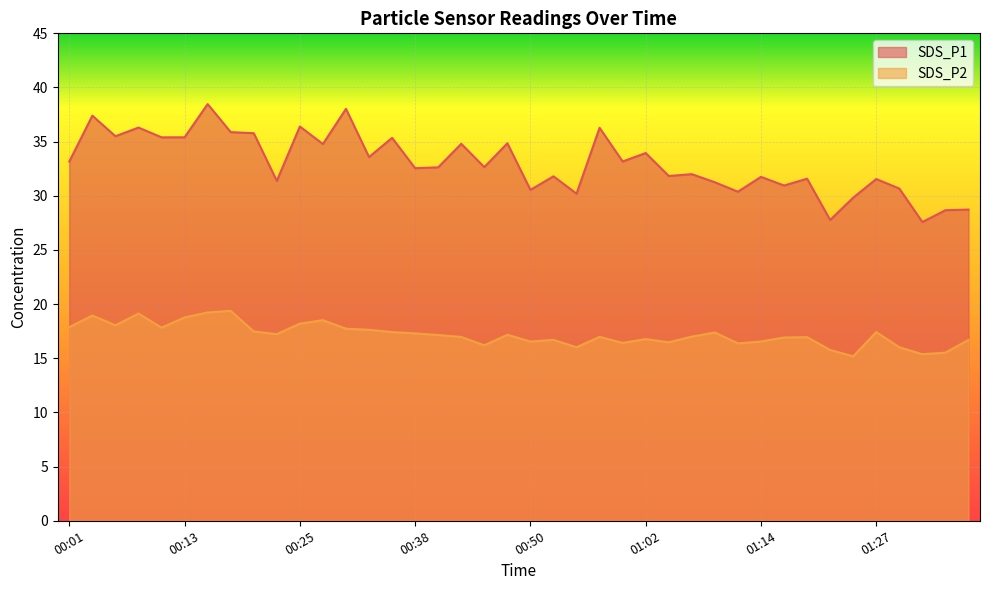

Reading left to right, what are all the values shown in this chart?

SDS_P1: 33.2	37.4	35.5	36.3	35.4	35.4	38.5	35.9	35.8	31.4	36.4	34.8	38.0	33.6	35.4	32.5	32.6	34.8	32.6	34.9	30.6	31.8	30.2	36.3	33.2	34.0	31.8	32.0	31.2	30.4	31.8	30.9	31.6	27.8	29.8	31.6	30.7	27.6	28.7	28.7
SDS_P2: 17.9	18.9	18.1	19.1	17.8	18.8	19.2	19.4	17.5	17.2	18.2	18.5	17.7	17.6	17.4	17.3	17.1	17.0	16.2	17.2	16.6	16.7	16.0	17.0	16.4	16.8	16.5	17.0	17.4	16.4	16.6	16.9	16.9	15.8	15.2	17.4	16.0	15.4	15.5	16.7